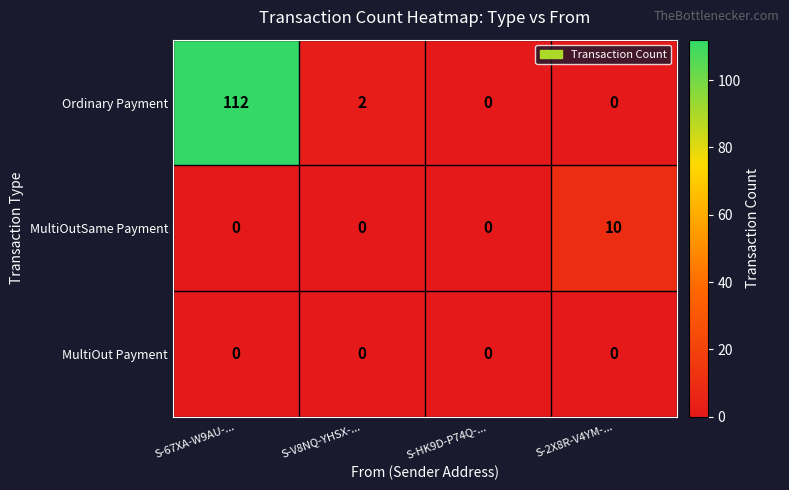

What is the total value across all series at S-2X8R-V4YM-...?

10